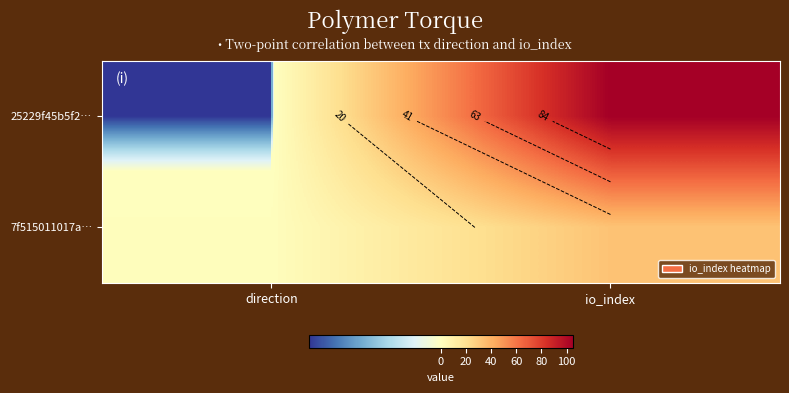

What is the average value of the 7f515011017a… series?

17